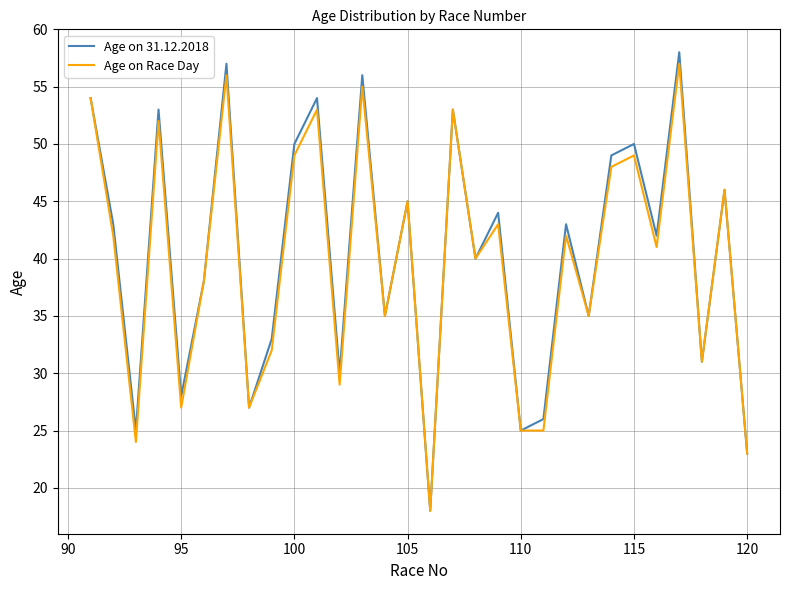

Which series has the largest range (max minus min)?

Age on 31.12.2018